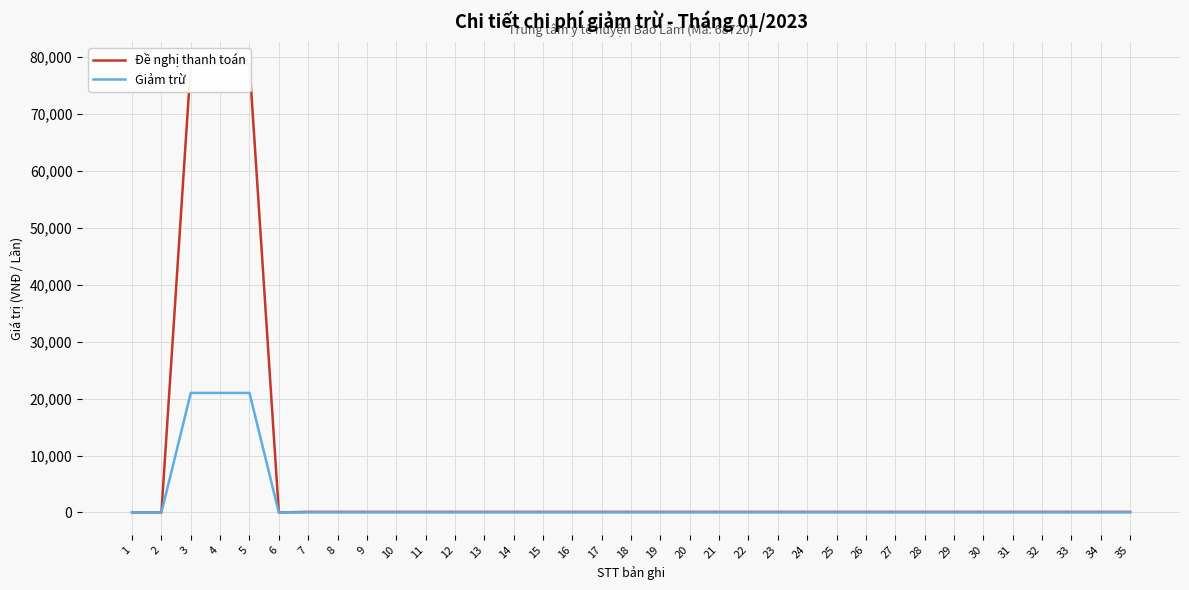

What are all the series names shown in the legend?

Đề nghị thanh toán, Giảm trừ